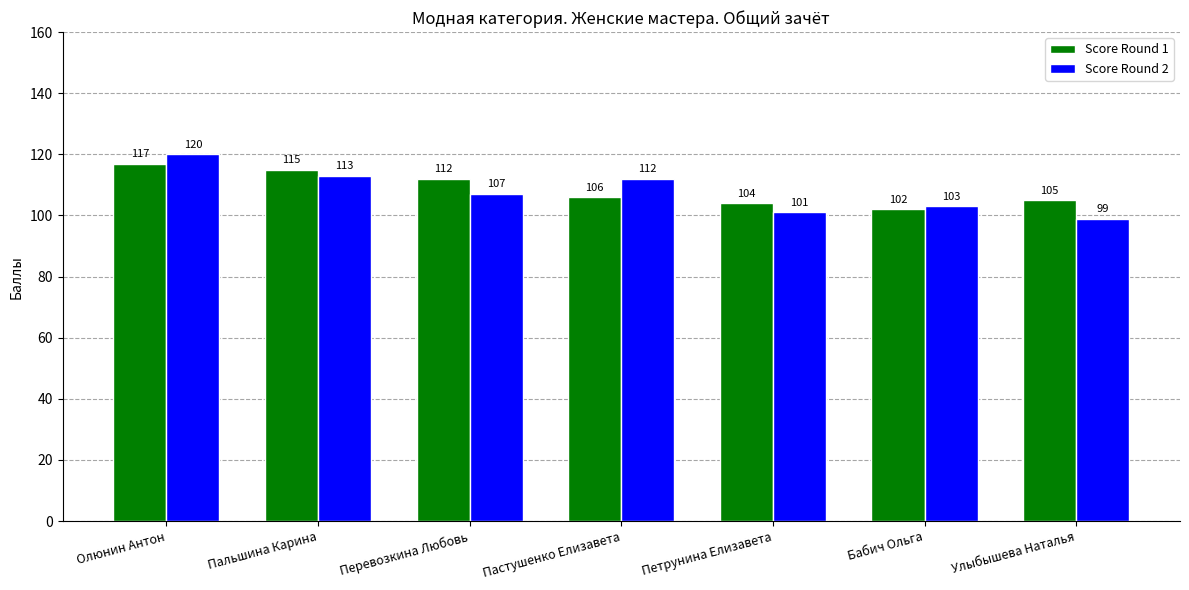

What is the value of the Score Round 1 bar at the 7th from the left?

105